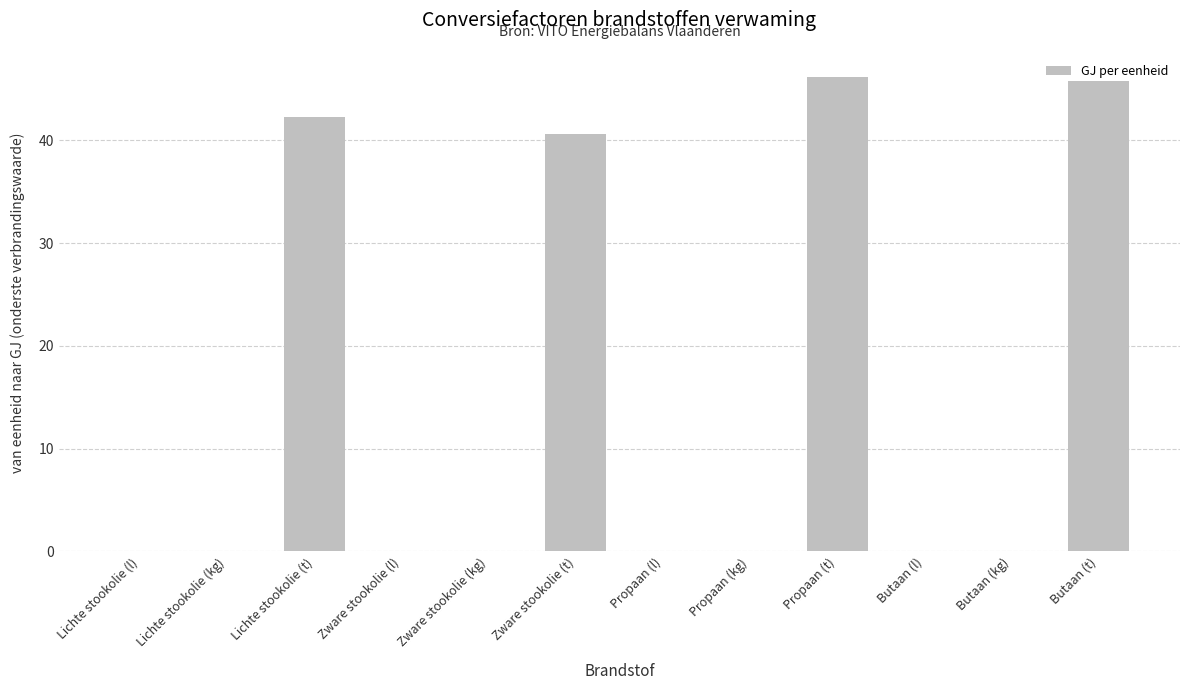

The chart shows a value of 42.3 at Lichte stookolie (t). True or false?

True